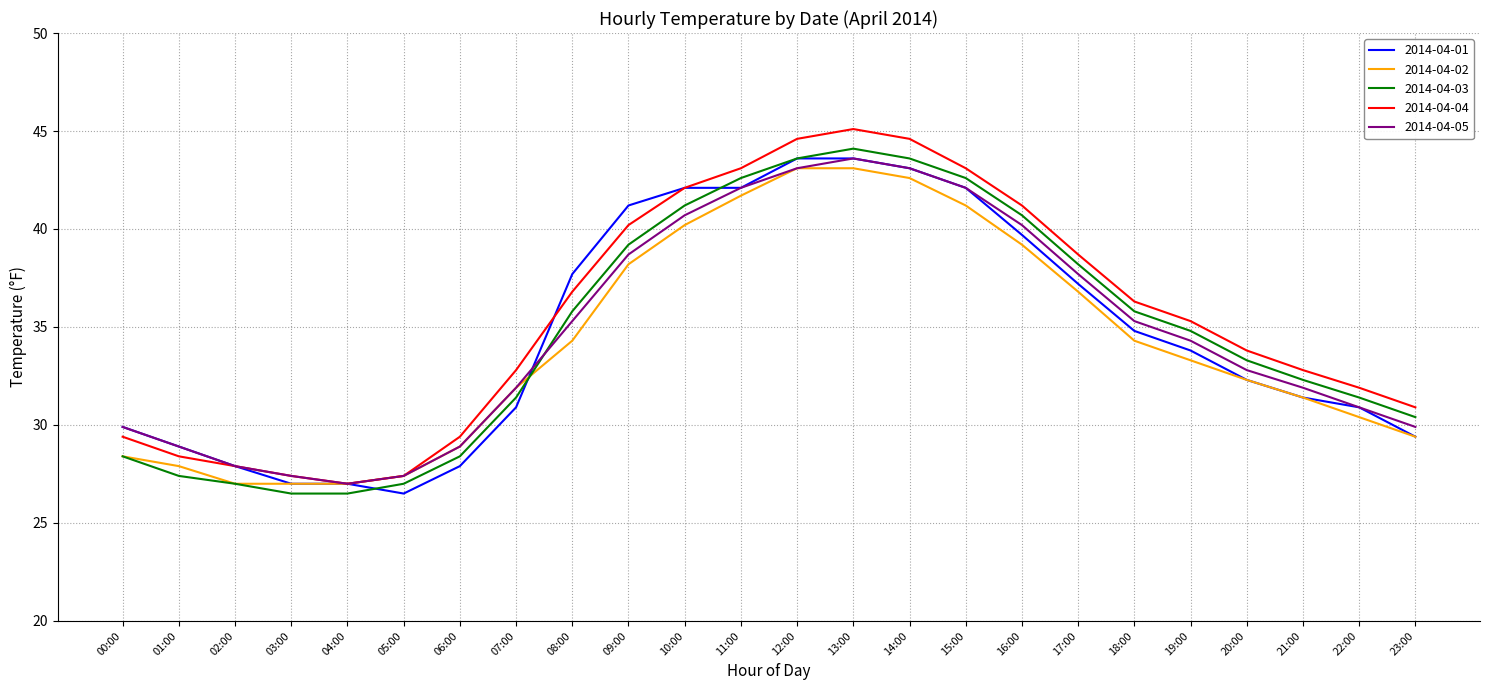

What position from the left is 15:00?

16